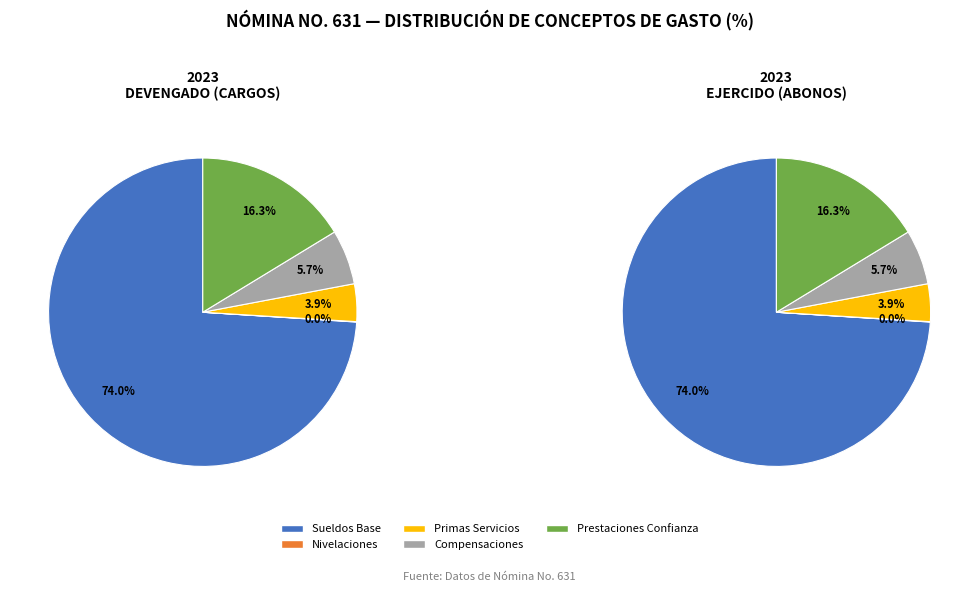

To the nearest percent, what is the combined percentage of PRESTACIONES AL PERSONAL DE CONFIANZA and COMPENSACIONES ORDINARIAS?

22%